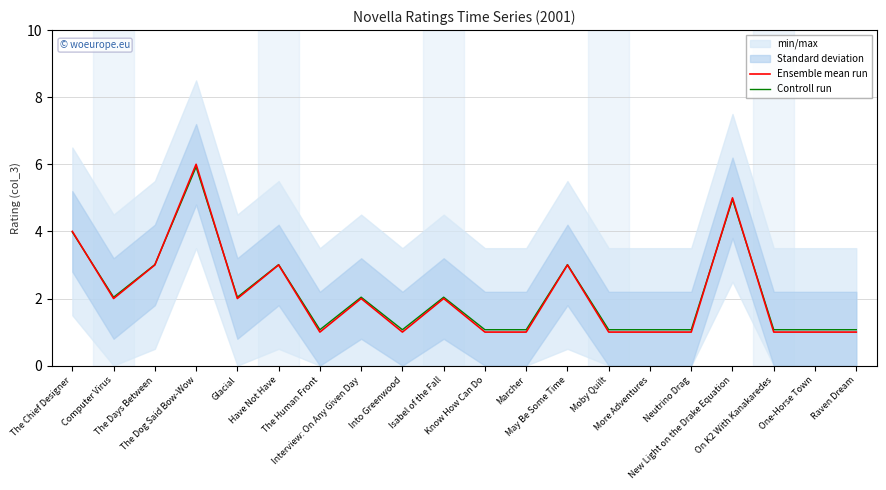

List the series in order of their peak value, highest first.

Ensemble mean run, Controll run